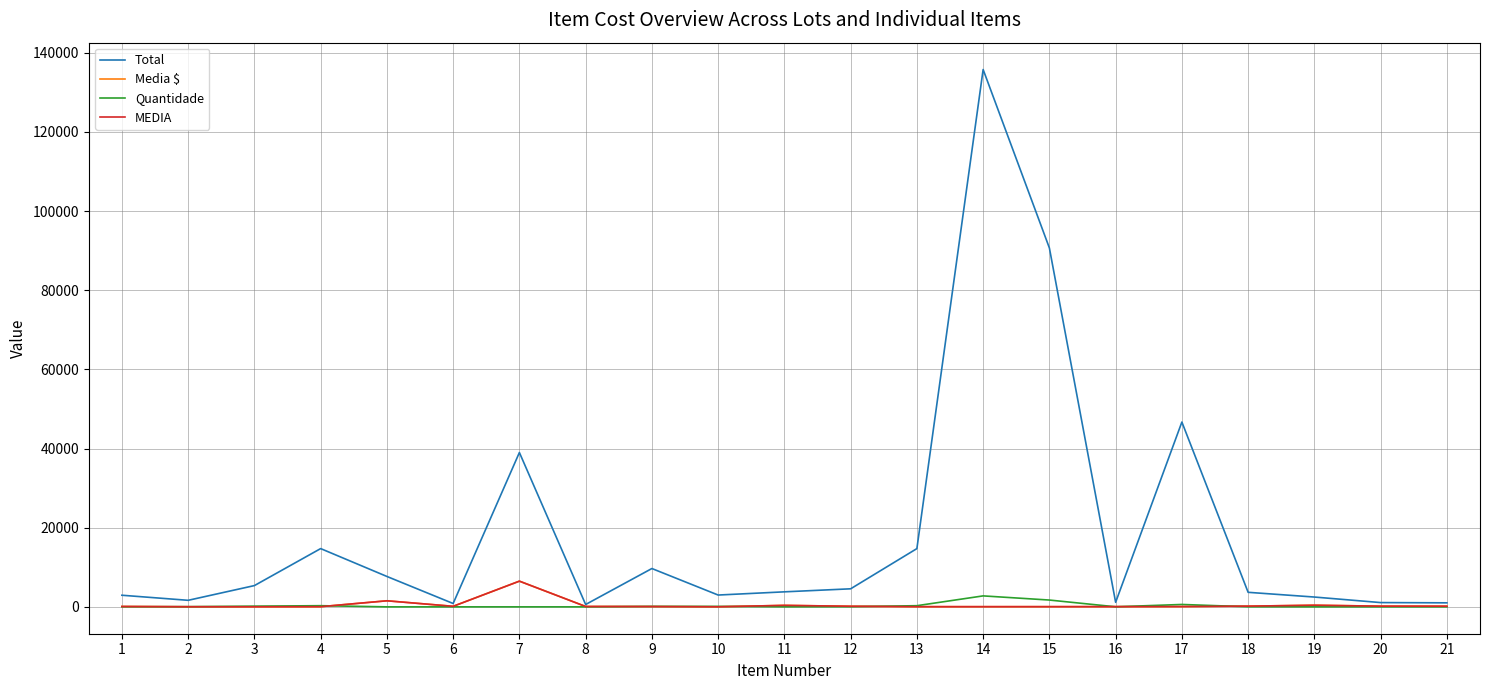

Which series has the largest total across all categories?

Total